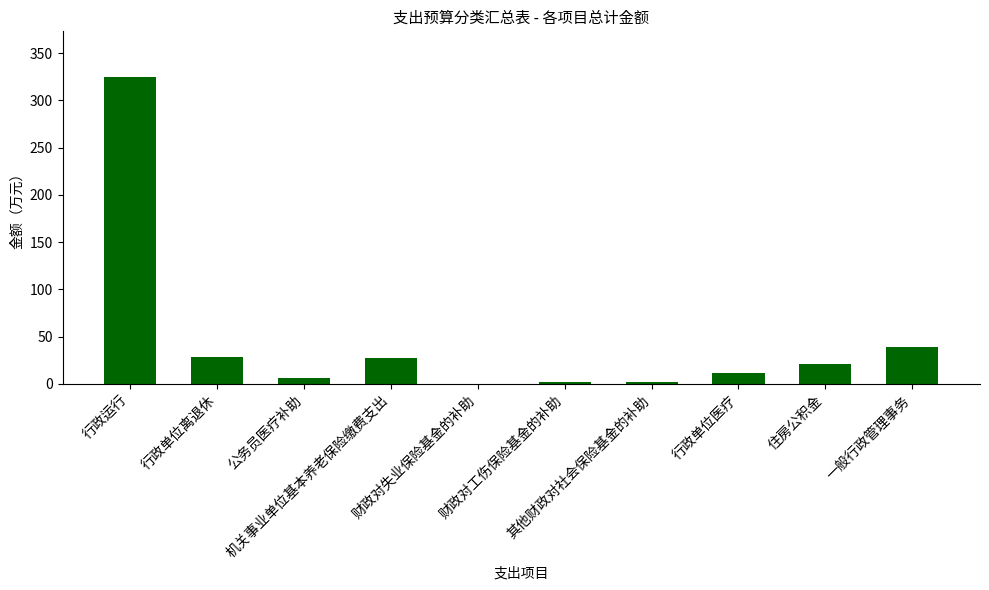

Are the bars horizontal?

No